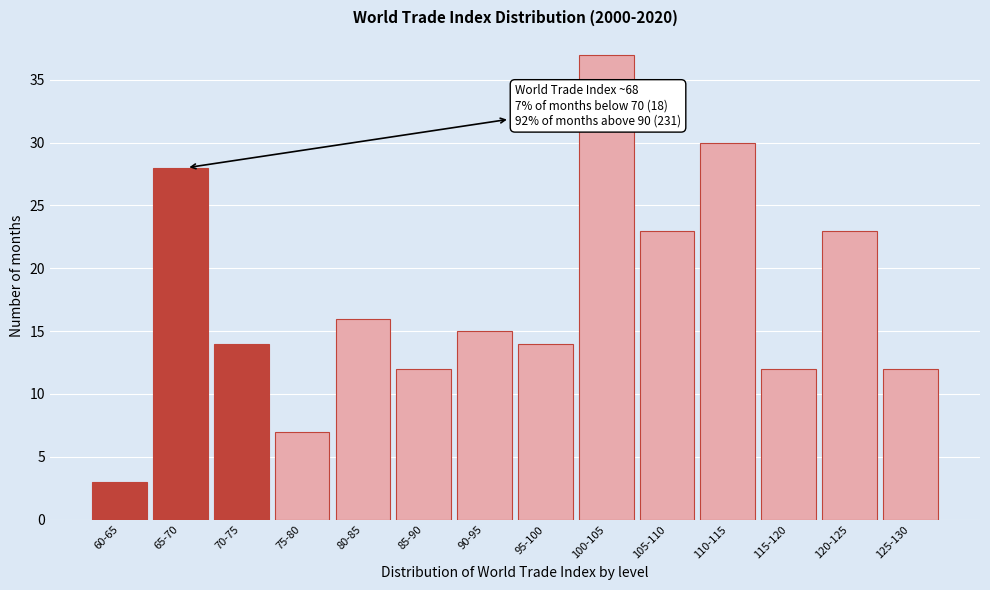

Reading left to right, what are all the values shown in this chart?

60-65=3	65-70=28	70-75=14	75-80=7	80-85=16	85-90=12	90-95=15	95-100=14	100-105=37	105-110=23	110-115=30	115-120=12	120-125=23	125-130=12